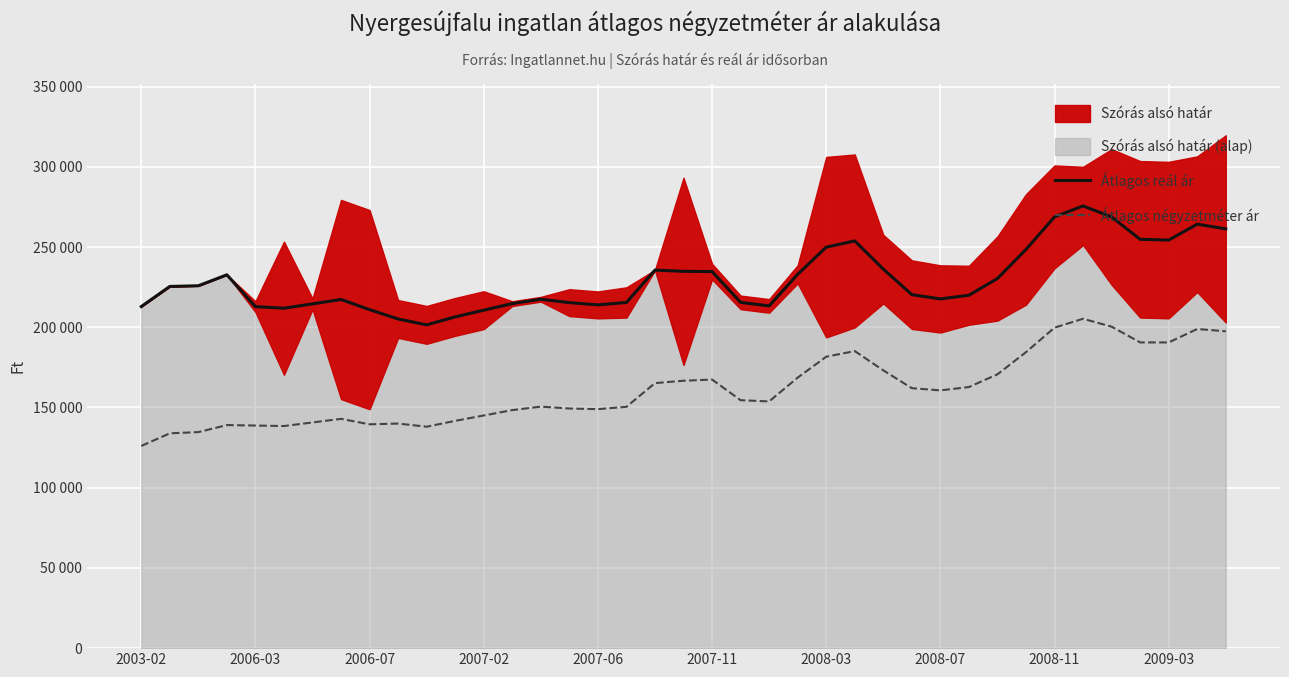

True or false: Átlagos reál ár and Átlagos négyzetméter ár cross at least once.

False